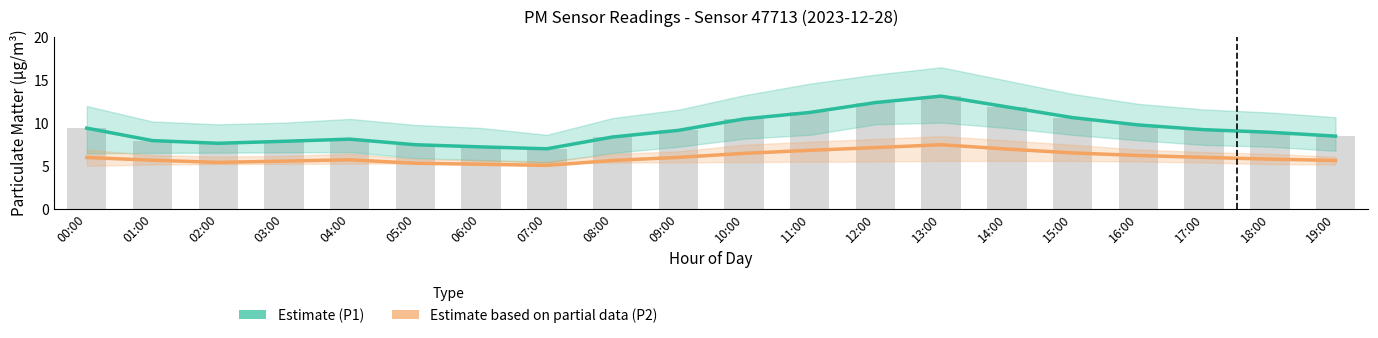

What is the value of the P1 Estimate bar at the 13th from the left?

12.3